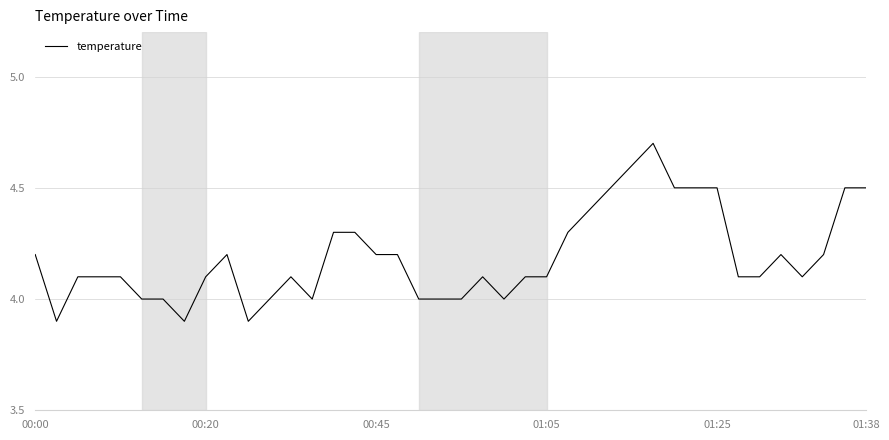

What is the maximum value shown in the chart?

4.7